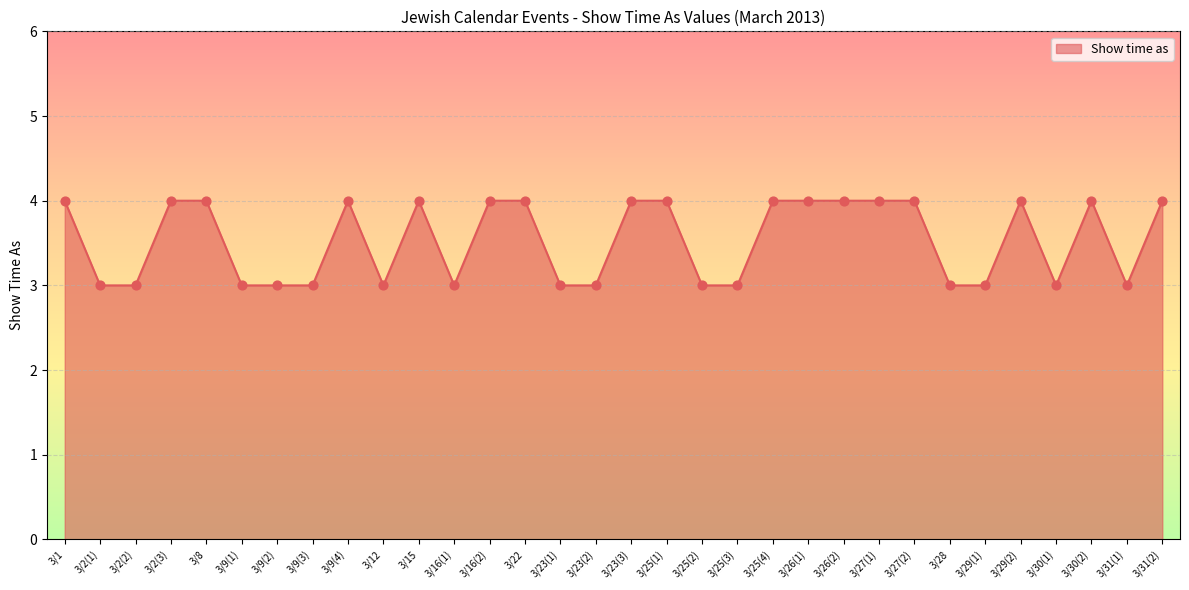

Between 3/30(1) and 3/30(2), which is larger?

3/30(2)